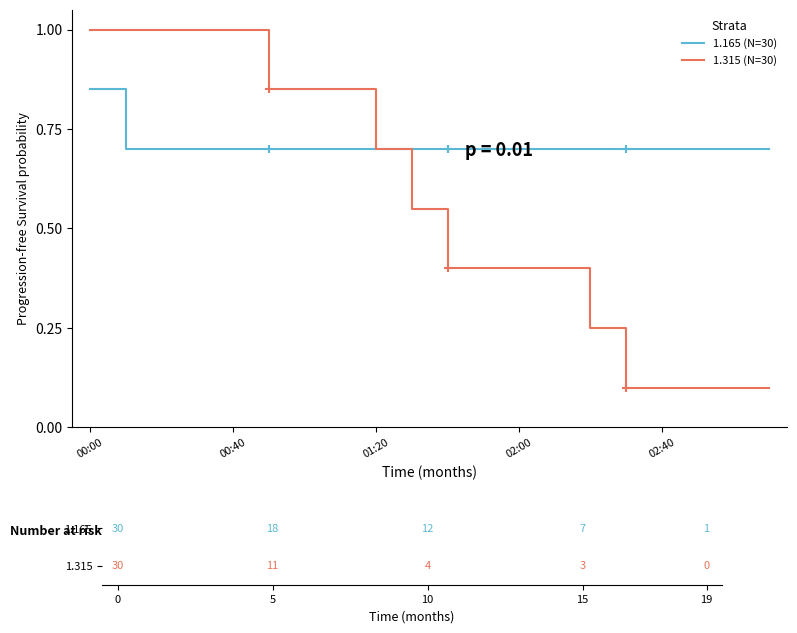

Rank the series by their maximum value, from lowest to highest.

1.165 (N=30), 1.315 (N=30)